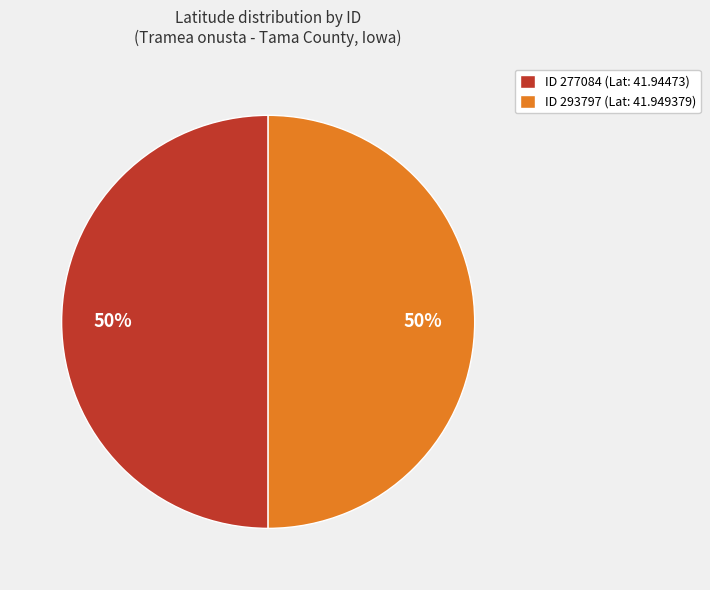

To the nearest percent, what is the average slice percentage?

50%